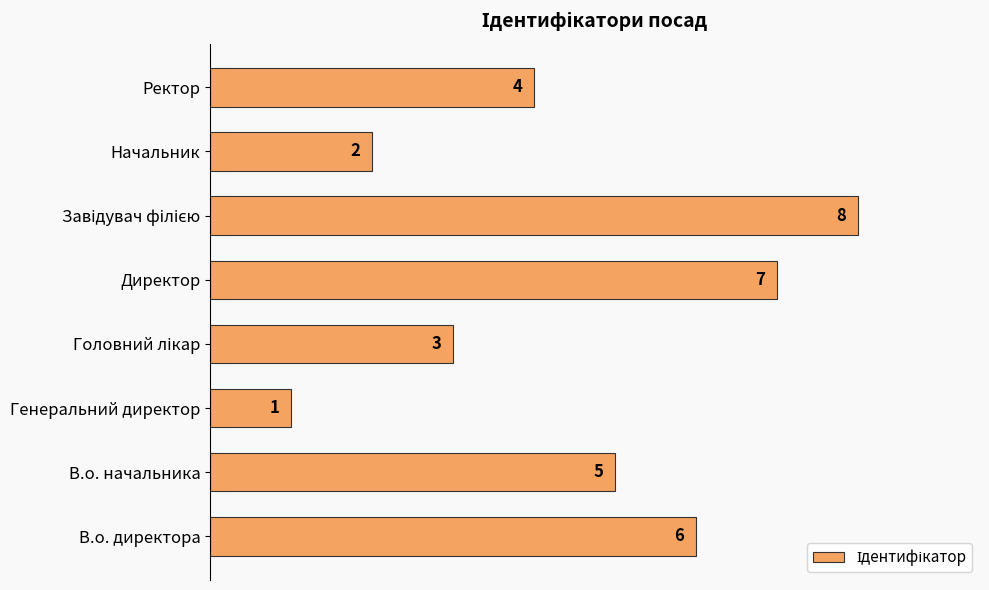

What is the difference between the maximum and second lowest values?

6